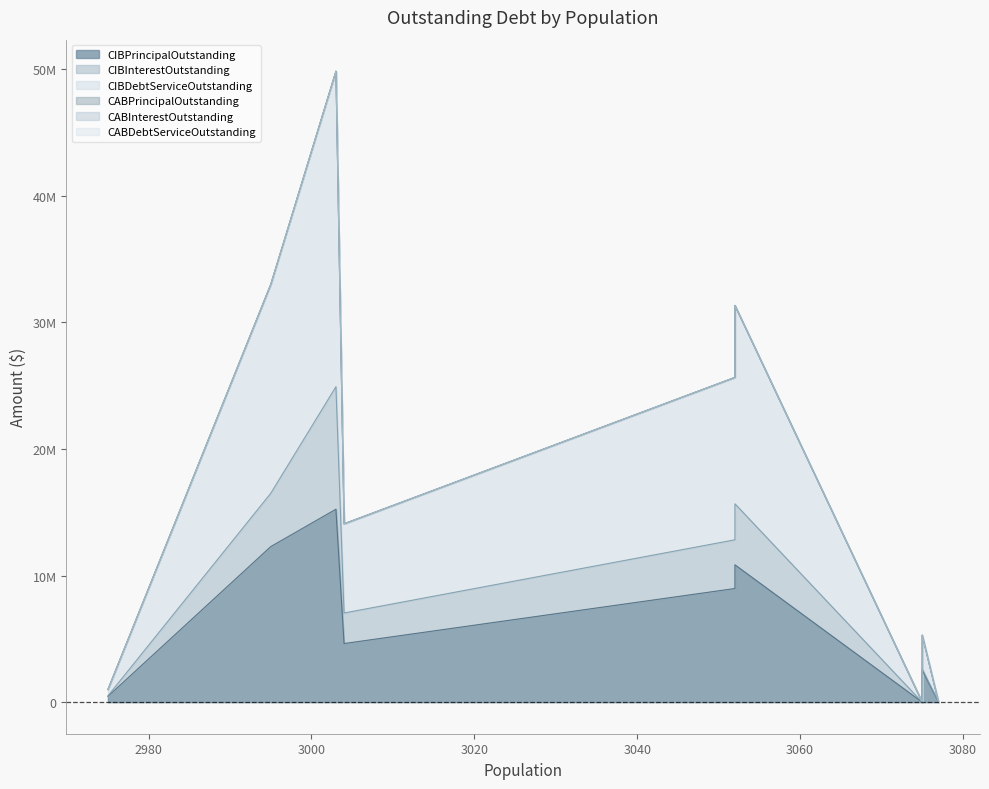

Reading left to right, what are all the values shown in this chart?

CIBPrincipalOutstanding: El Lago=460000.0	Oak Ridge North=12285000.0	Olney=15235000.0	La Villa=4630000.0	Lytle=8975000.0	Cactus=10845000.0	Haskell=0.0	Piney Point Village=2520000.0	Double Oak=0.0
CIBInterestOutstanding: El Lago=41663.6	Oak Ridge North=4212640.0	Olney=9672926.8	La Villa=2412216.5	Lytle=3846003.0	Cactus=4817565.9	Haskell=0.0	Piney Point Village=124325.0	Double Oak=0.0
CIBDebtServiceOutstanding: El Lago=501663.6	Oak Ridge North=16497640.0	Olney=24907926.8	La Villa=7042216.5	Lytle=12821003.0	Cactus=15662565.9	Haskell=0.0	Piney Point Village=2644325.0	Double Oak=0.0
CABPrincipalOutstanding: El Lago=0.0	Oak Ridge North=0.0	Olney=0.0	La Villa=0.0	Lytle=0.0	Cactus=0.0	Haskell=0.0	Piney Point Village=0.0	Double Oak=0.0
CABInterestOutstanding: El Lago=0.0	Oak Ridge North=0.0	Olney=0.0	La Villa=0.0	Lytle=0.0	Cactus=0.0	Haskell=0.0	Piney Point Village=0.0	Double Oak=0.0
CABDebtServiceOutstanding: El Lago=0.0	Oak Ridge North=0.0	Olney=0.0	La Villa=0.0	Lytle=0.0	Cactus=0.0	Haskell=0.0	Piney Point Village=0.0	Double Oak=0.0